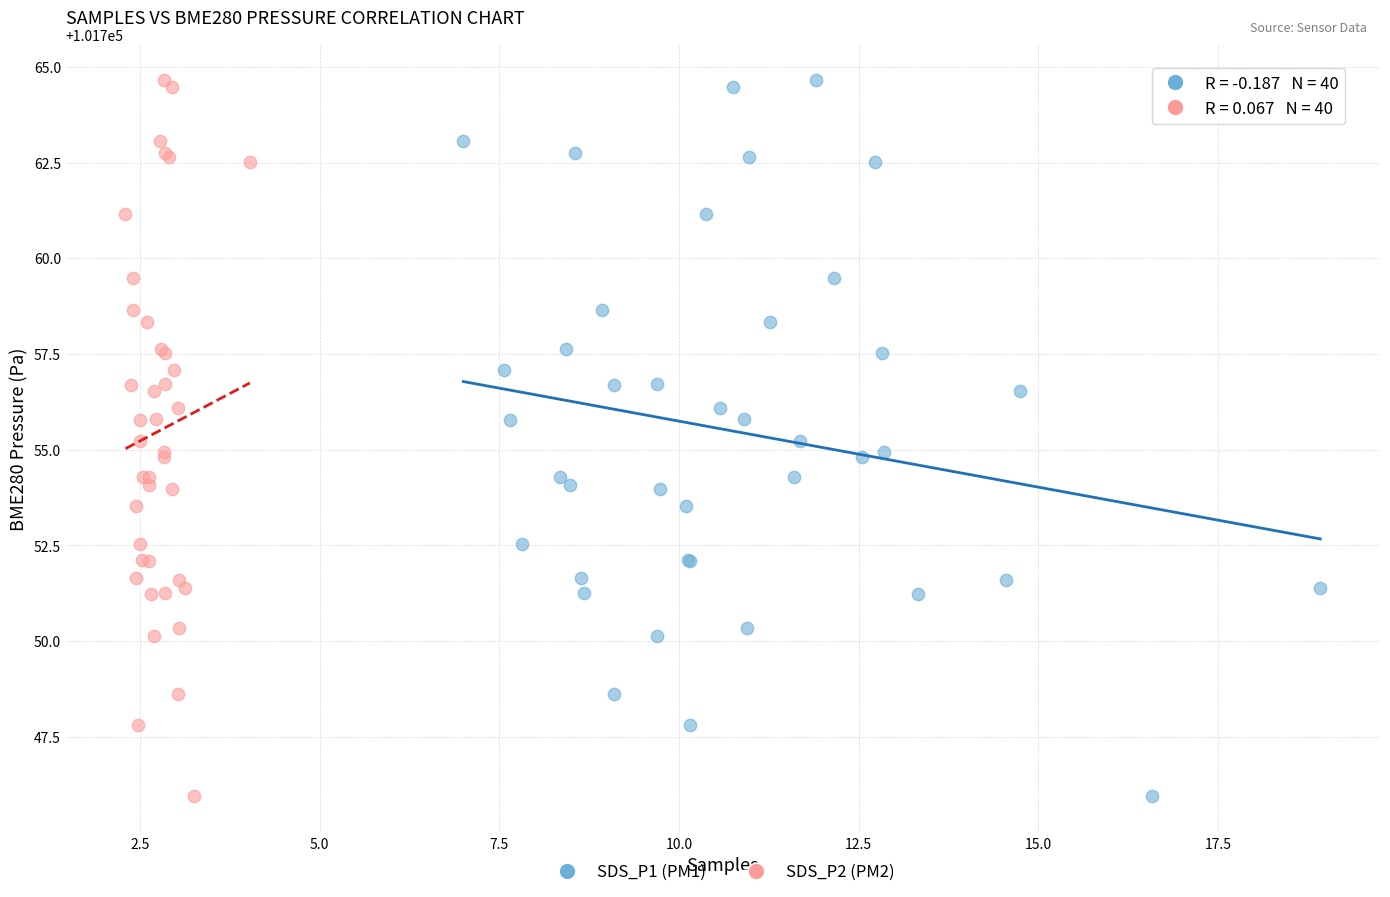

What are all the series names shown in the legend?

SDS_P1 (PM1), SDS_P2 (PM2)